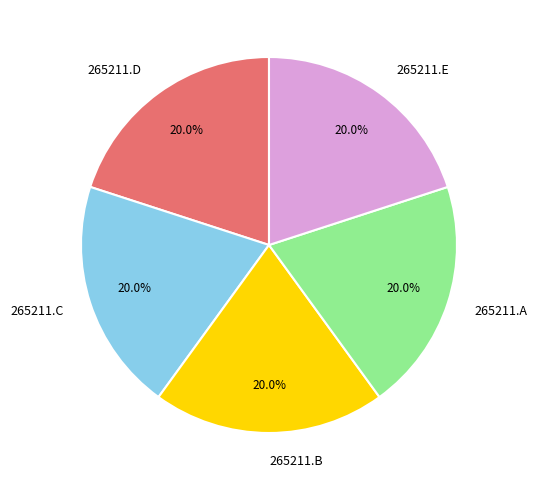

How many segments does this pie chart have?

5